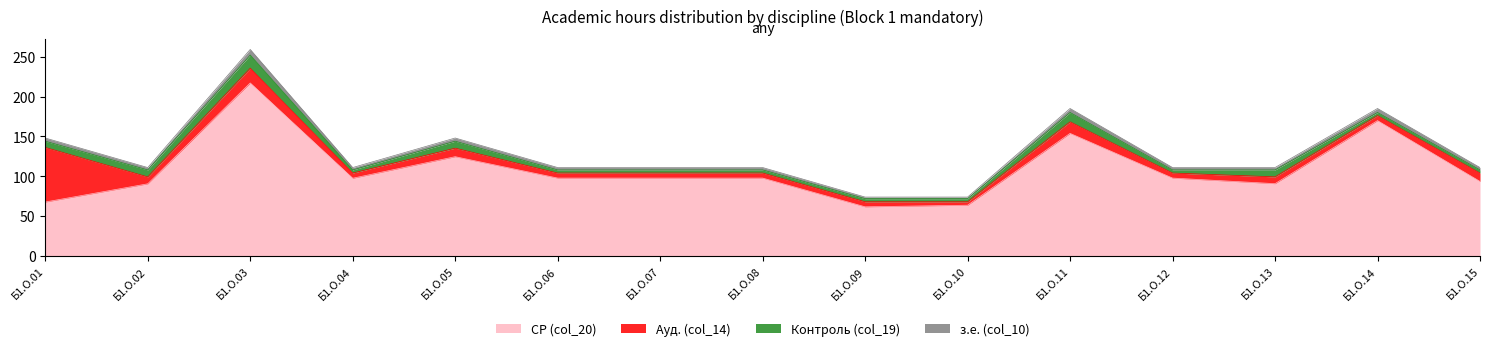

Which has a higher value, Б1.О.11 or Б1.О.15?

Б1.О.11